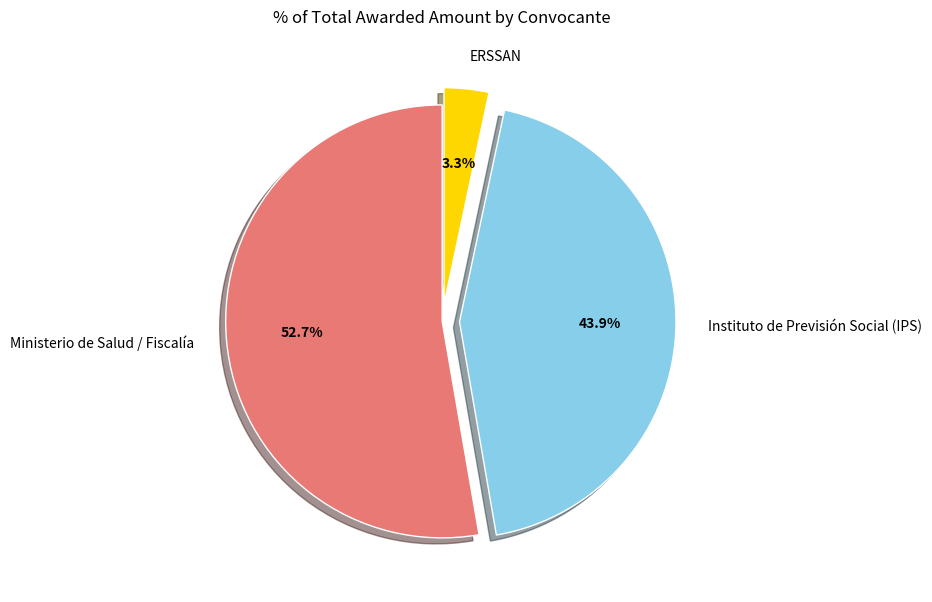

Which has a higher value, Instituto de Previsión Social (IPS) or Ministerio de Salud / Fiscalía?

Ministerio de Salud / Fiscalía